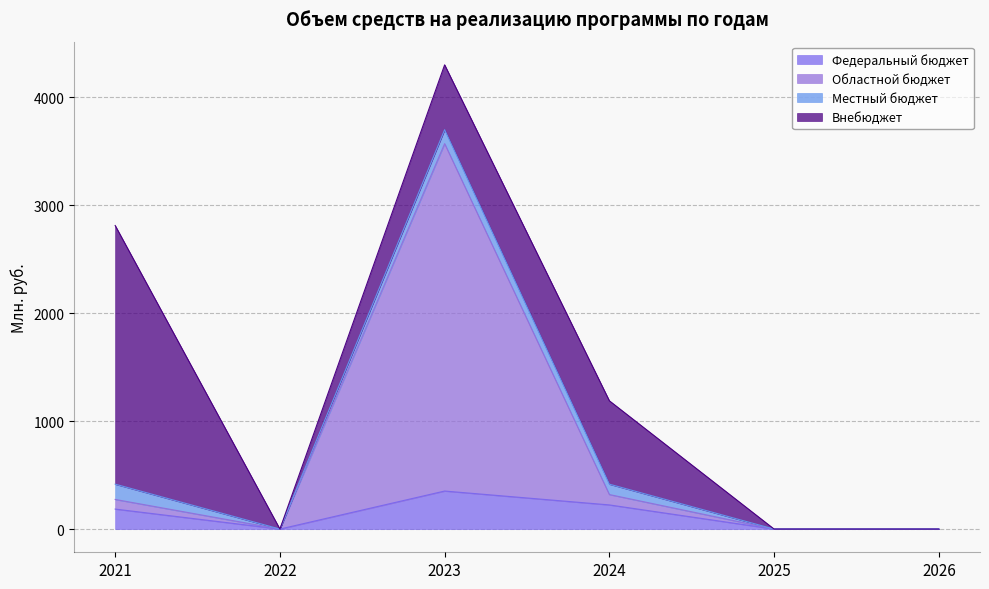

The value of Федеральный бюджет at 2023 is 108.3. True or false?

False